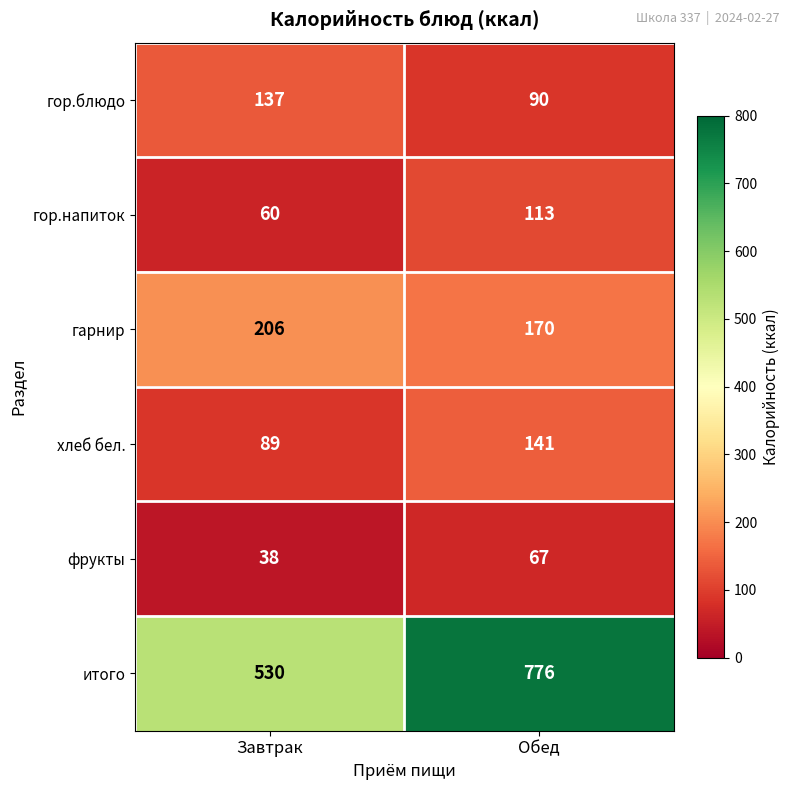

Which category has the highest value in the гор.напиток series?

Обед